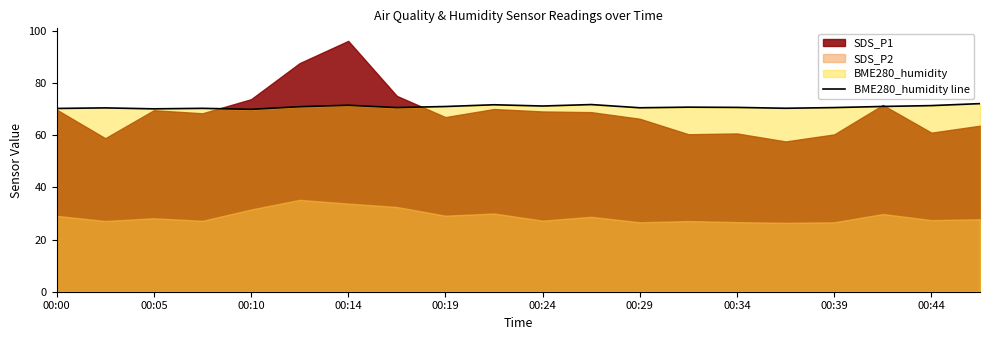

Does the chart have visible grid lines?

No